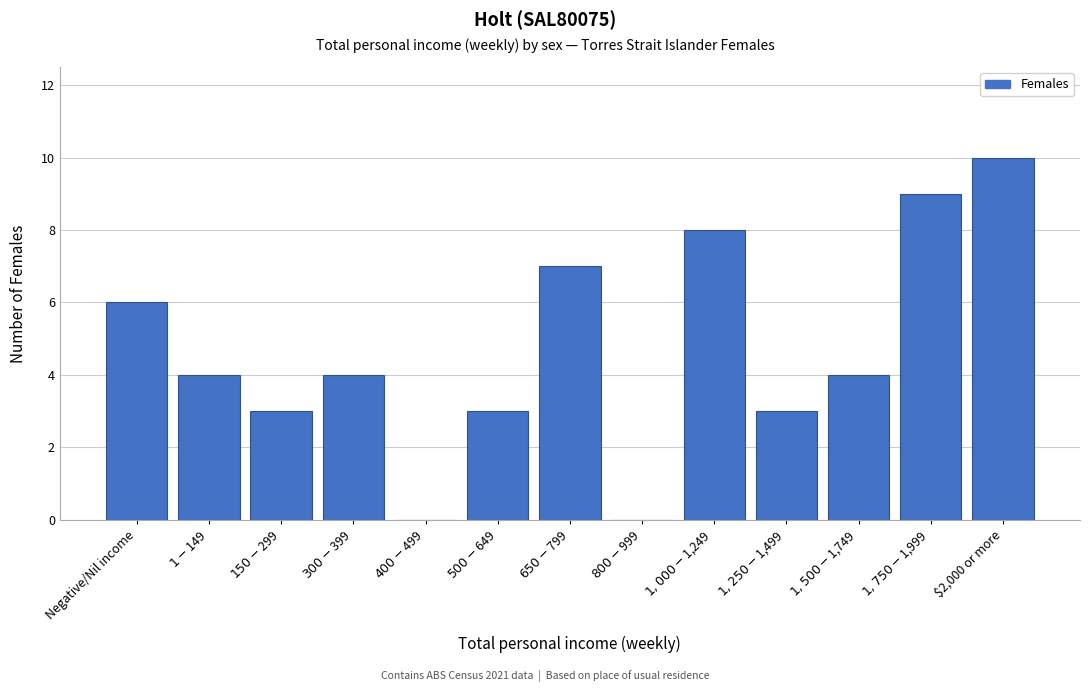

What is the greatest value displayed?

10